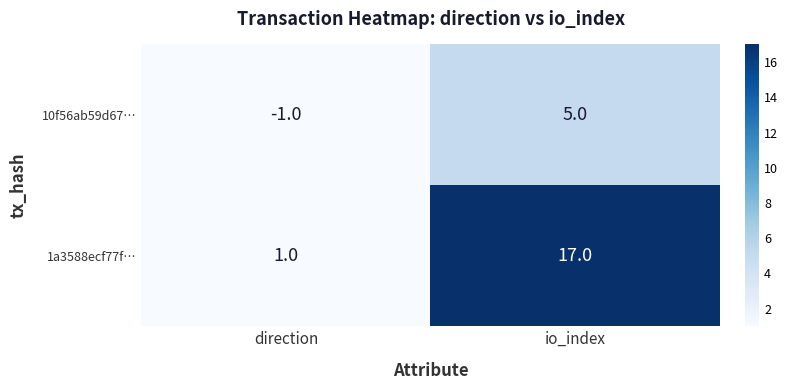

What is the highest value of the 1a3588ecf77f… series?

17